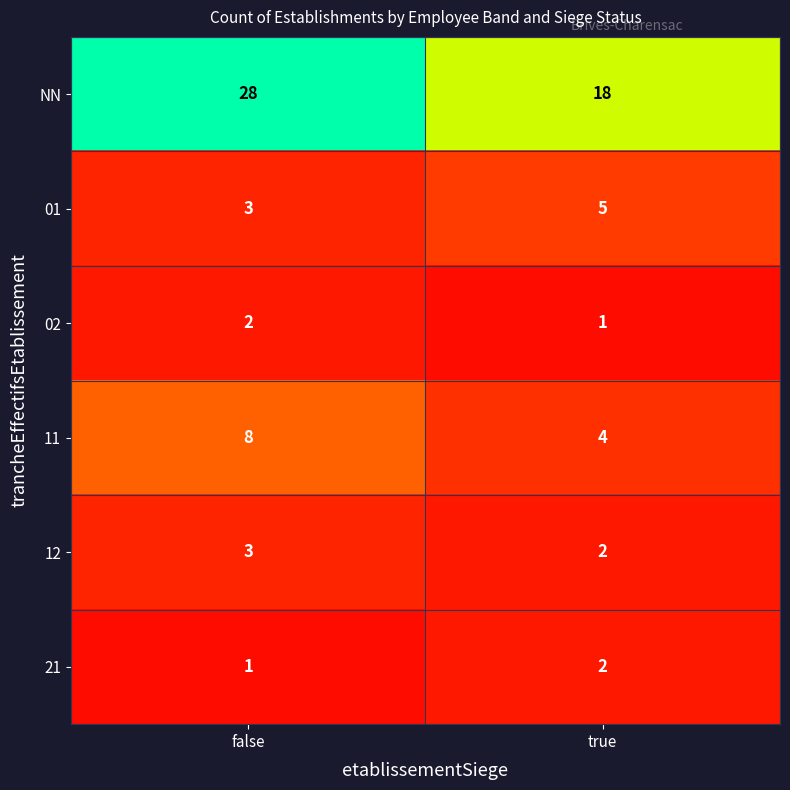

Between false and true, which series saw the biggest shift?

NN